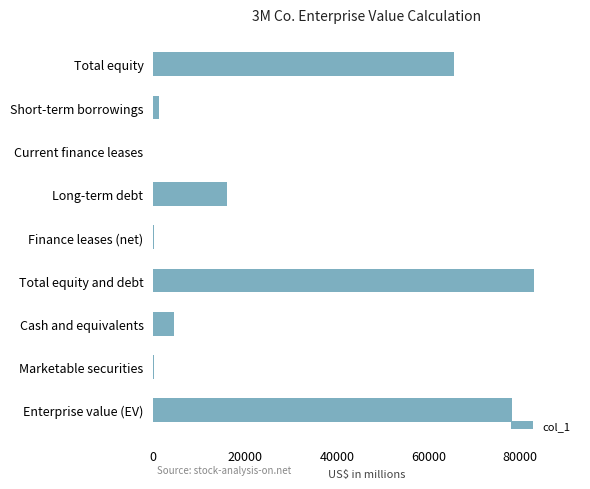

What is the maximum value shown in the chart?

83034